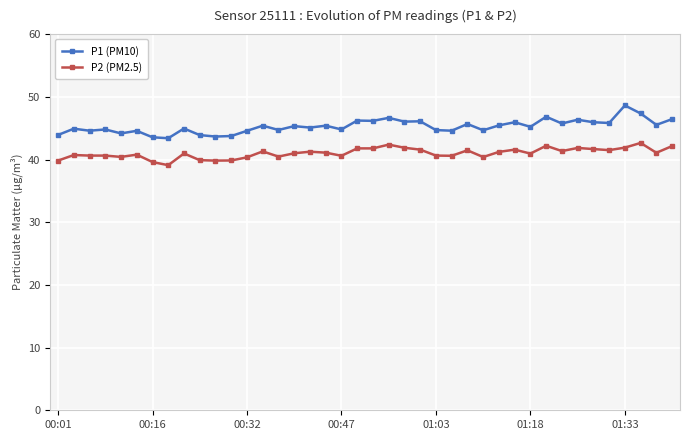

What is the value of the P1 (PM10) point at the 30th from the left?

46.0